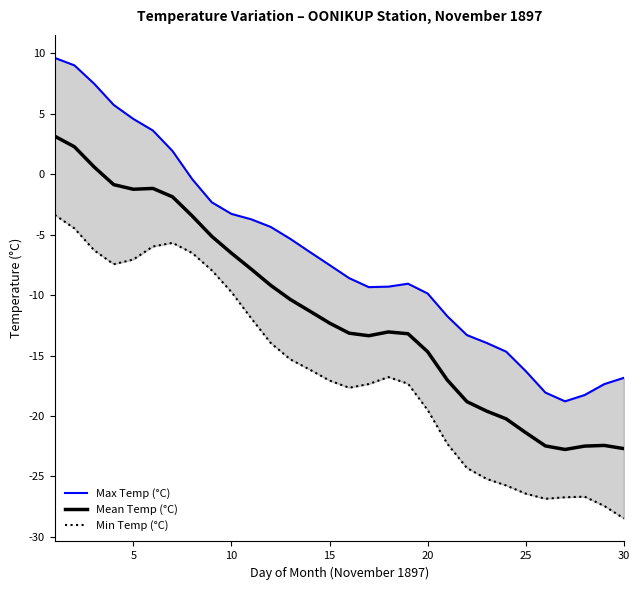

How many lines are shown in the chart?

3